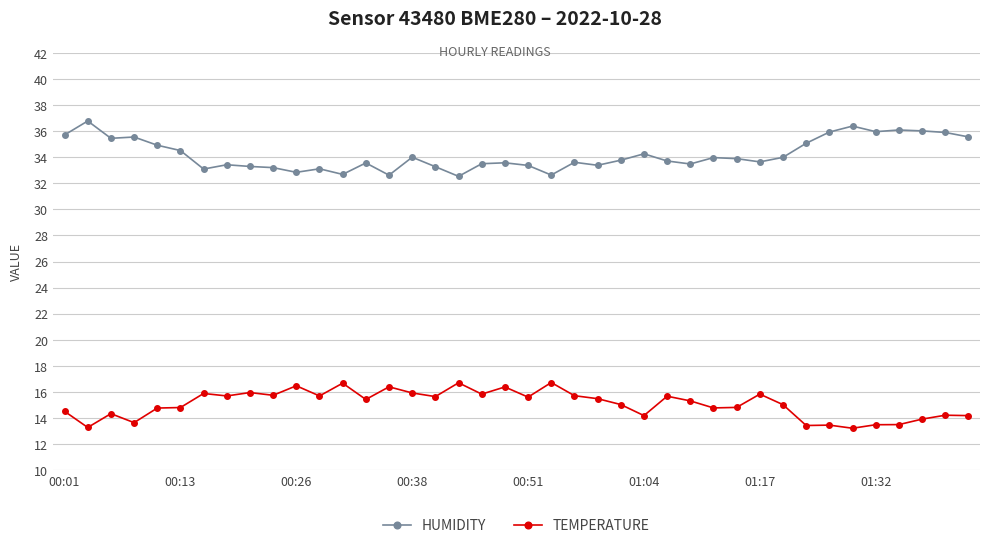

What is the difference between the second highest and minimum values in the HUMIDITY series?

3.9